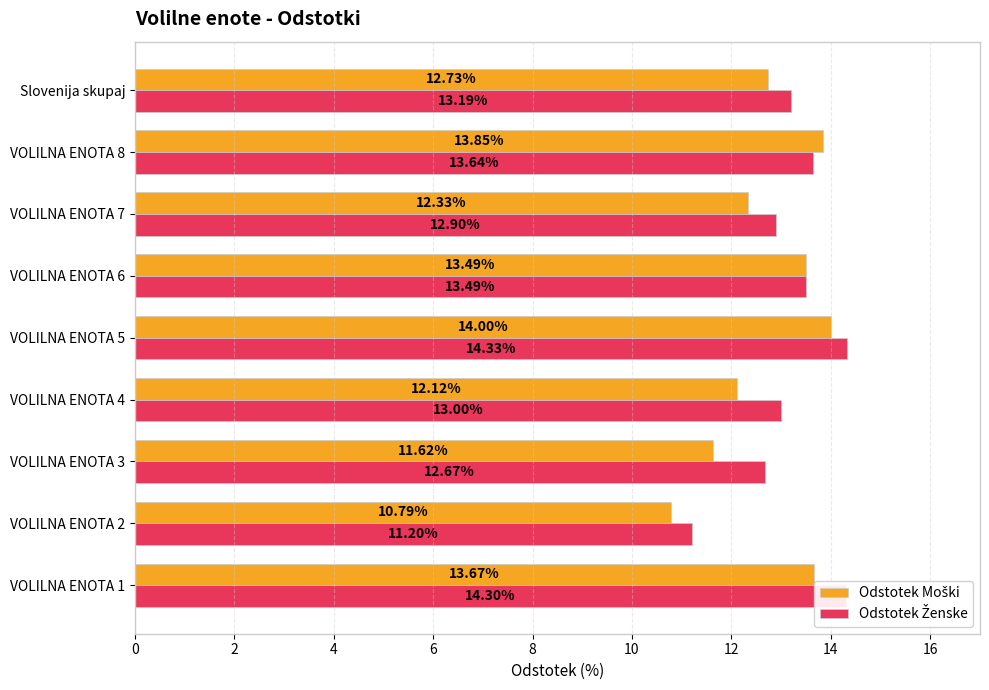

What is the difference between the highest and lowest values at VOLILNA ENOTA 7?

0.6